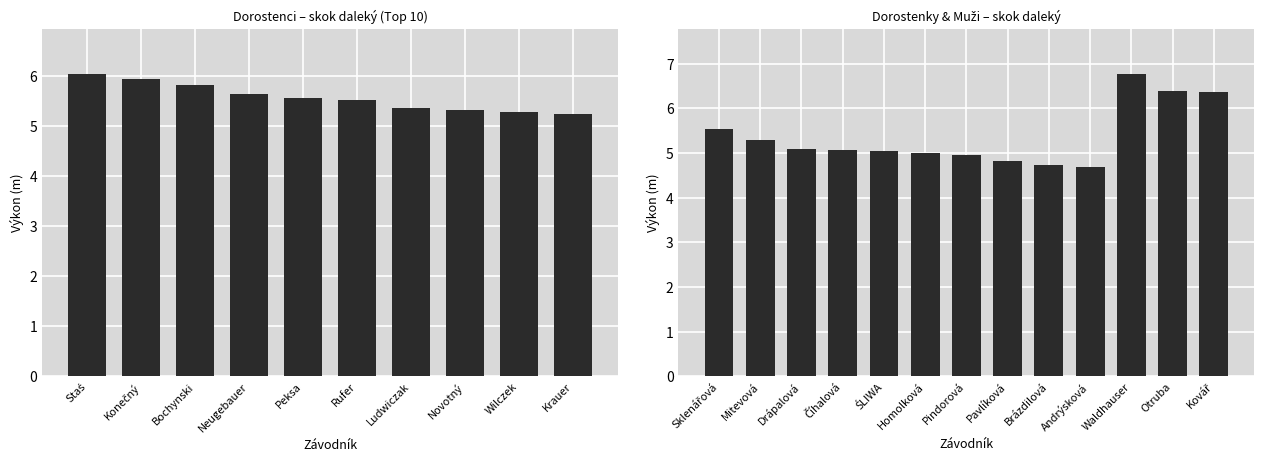

Reading left to right, list all the values displayed in this chart.

6.0	5.9	5.8	5.6	5.6	5.5	5.3	5.3	5.3	5.2	5.5	5.3	5.1	5.1	5.0	5.0	5.0	4.8	4.7	4.7	6.8	6.4	6.4